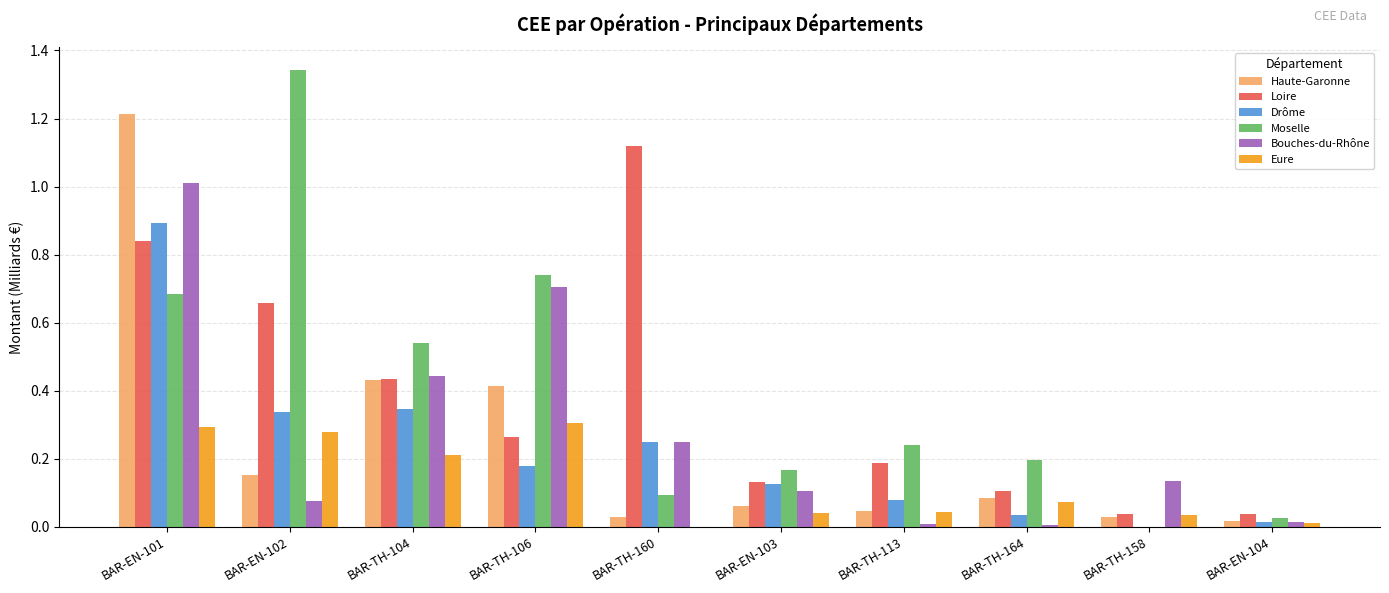

The Moselle series shows 0.0 at BAR-EN-104. True or false?

True